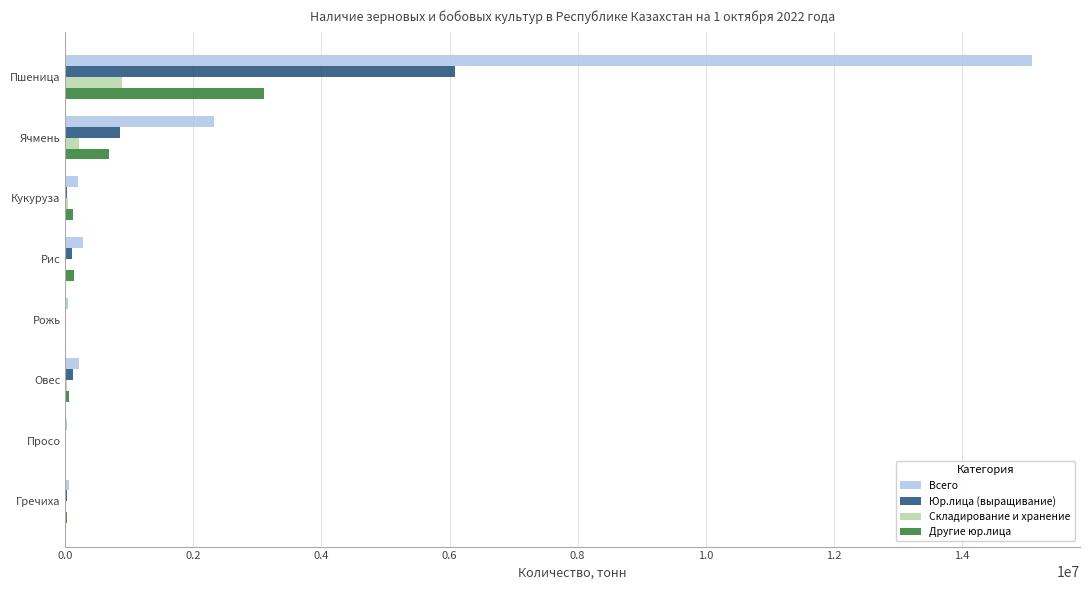

At which label is Складирование и хранение closest to 445908?

Ячмень